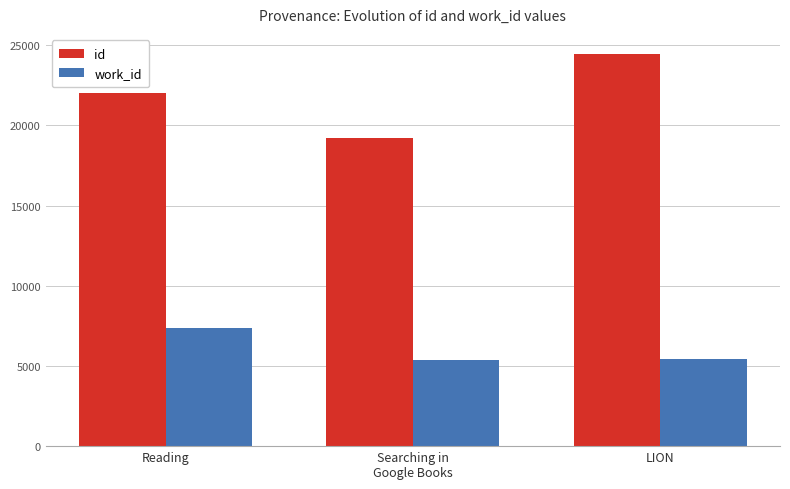

What is the label of the 3rd bar from the right?

Reading